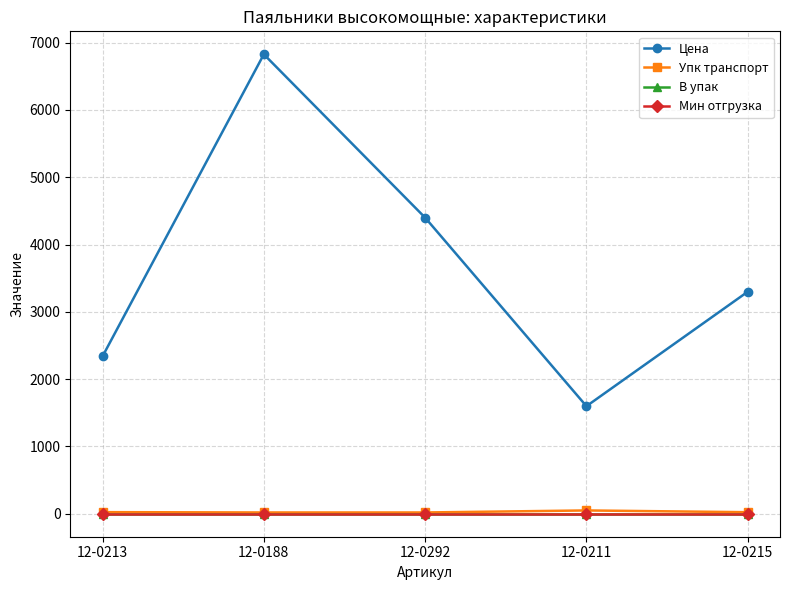

What is the label of the 4th point from the right?

12-0188